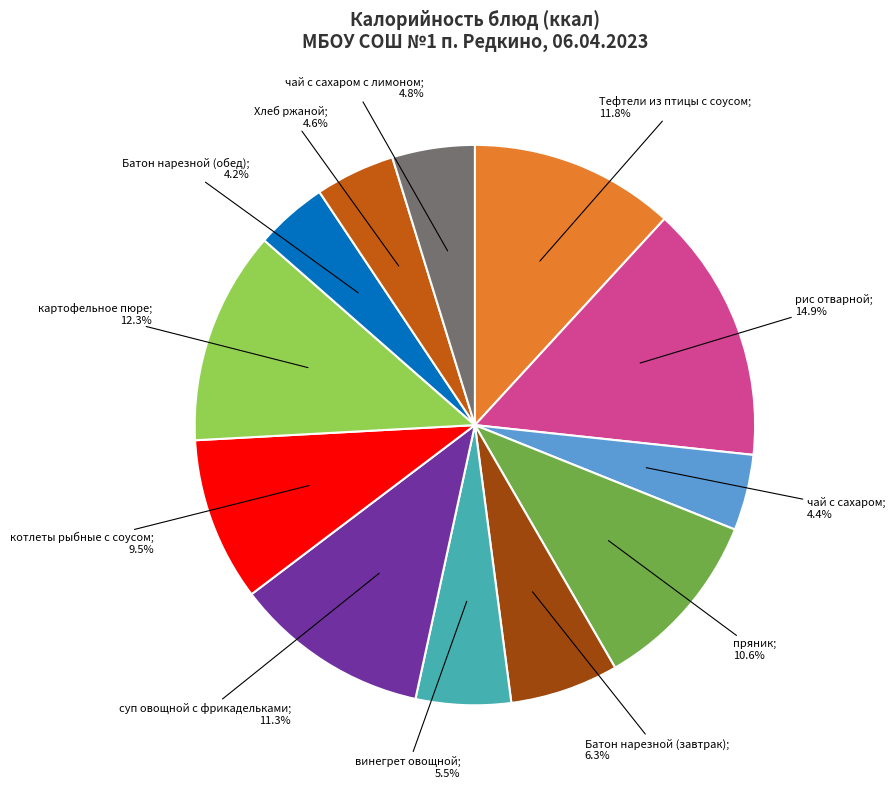

Is there any slice that represents more than half of the pie?

No